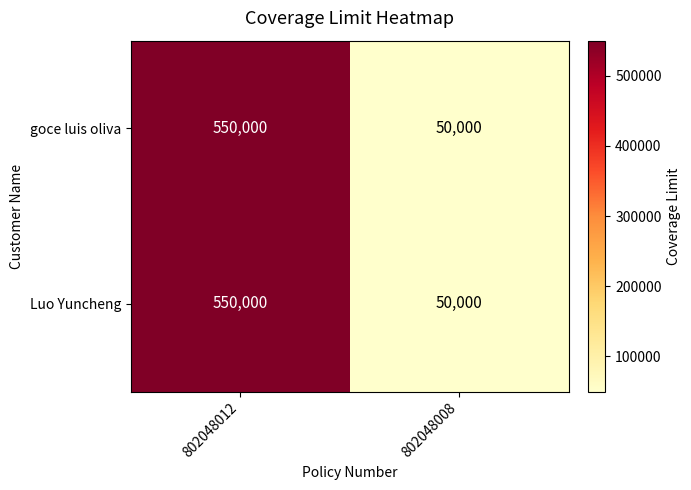

What is the total value across all series at 802048012?

1100000